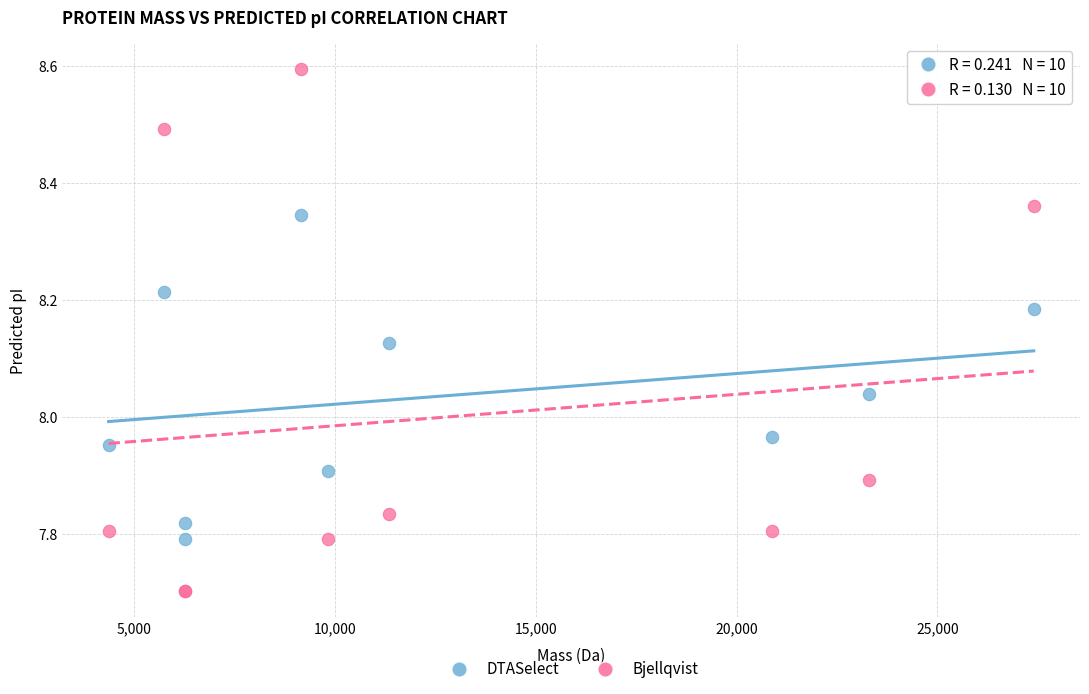

Which series reaches the maximum Y coordinate?

Bjellqvist